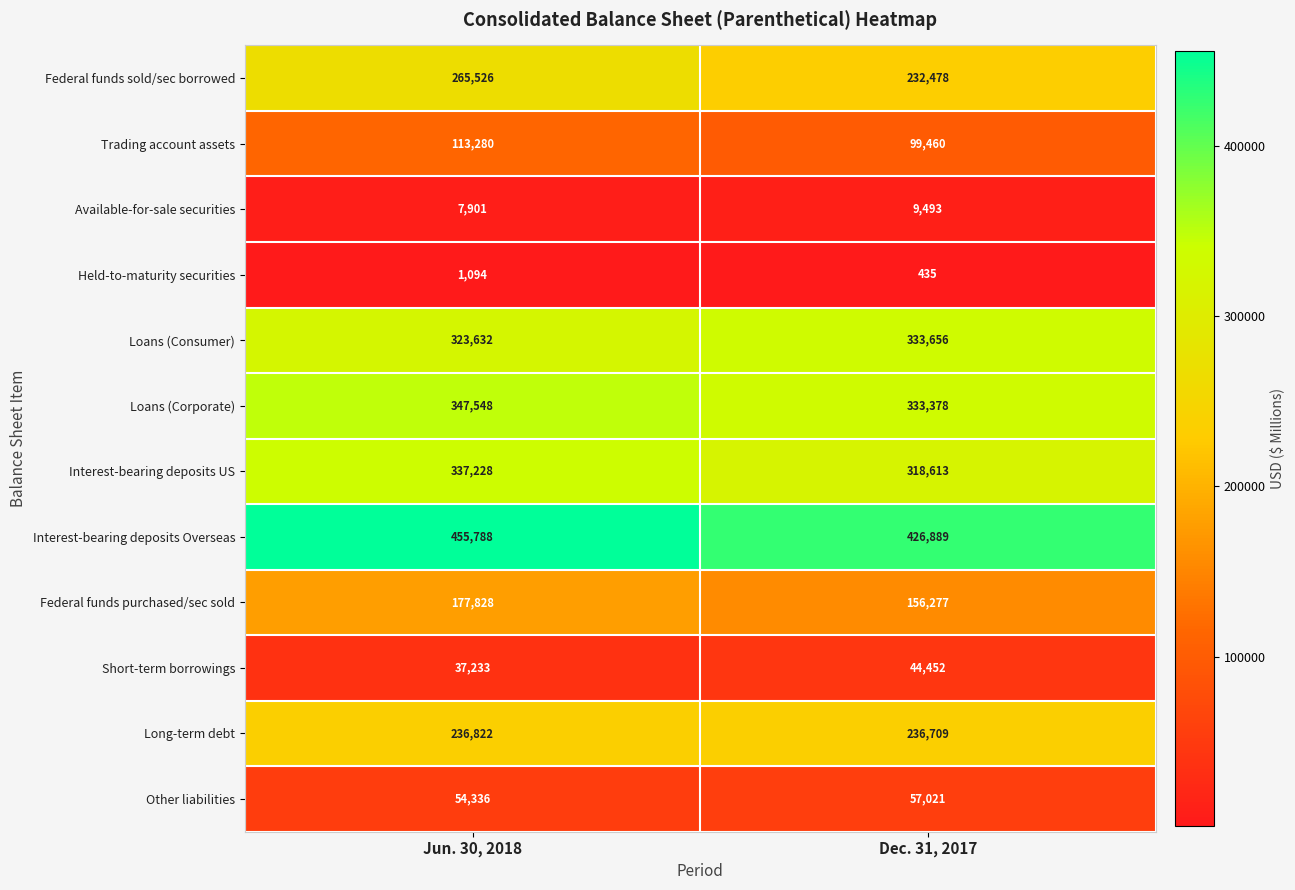

Reading right to left, what are all the values shown in this chart?

Federal funds sold/sec borrowed: 232478	265526
Trading account assets: 99460	113280
Available-for-sale securities: 9493	7901
Held-to-maturity securities: 435	1094
Loans (Consumer): 333656	323632
Loans (Corporate): 333378	347548
Interest-bearing deposits US: 318613	337228
Interest-bearing deposits Overseas: 426889	455788
Federal funds purchased/sec sold: 156277	177828
Short-term borrowings: 44452	37233
Long-term debt: 236709	236822
Other liabilities: 57021	54336